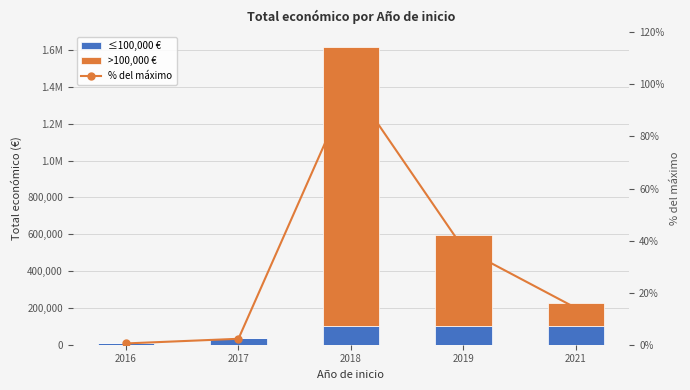

Reading left to right, extract all data points from this chart.

≤100,000 €: 7980.0	36790.0	100000.0	100000.0	100000.0
>100,000 €: 0.0	0.0	1514890.0	497171.0	128019.0
% del máximo: 0.5	2.3	100.0	37.0	14.1